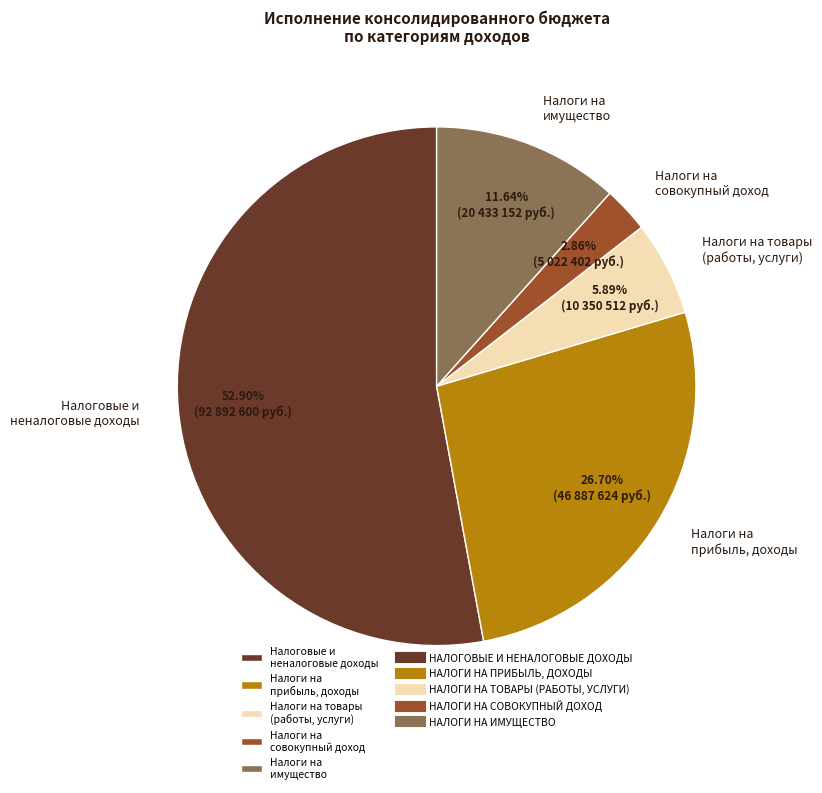

To the nearest percent, what is the average slice percentage?

20%